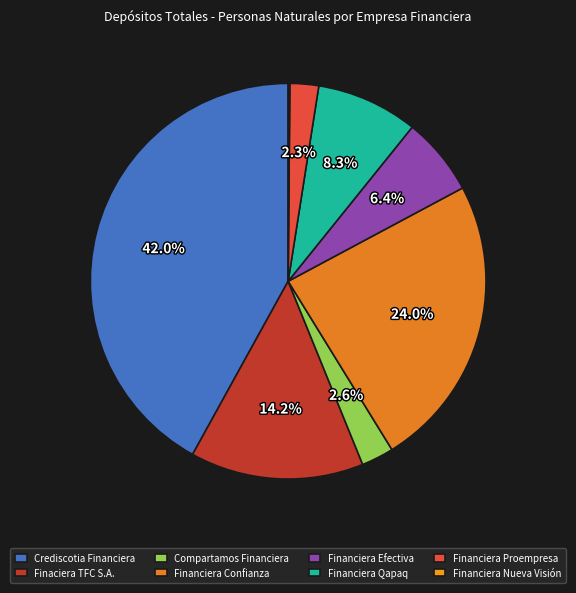

Combined, do Compartamos Financiera and Financiera Proempresa account for over 50%?

No